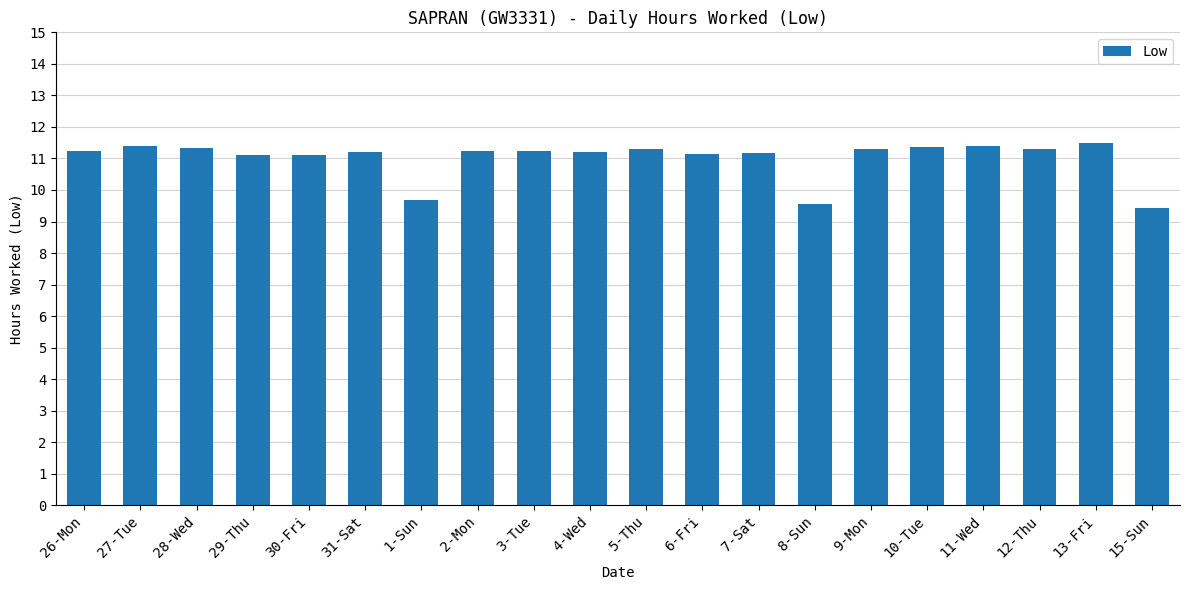

What is the smallest value displayed?

9.4